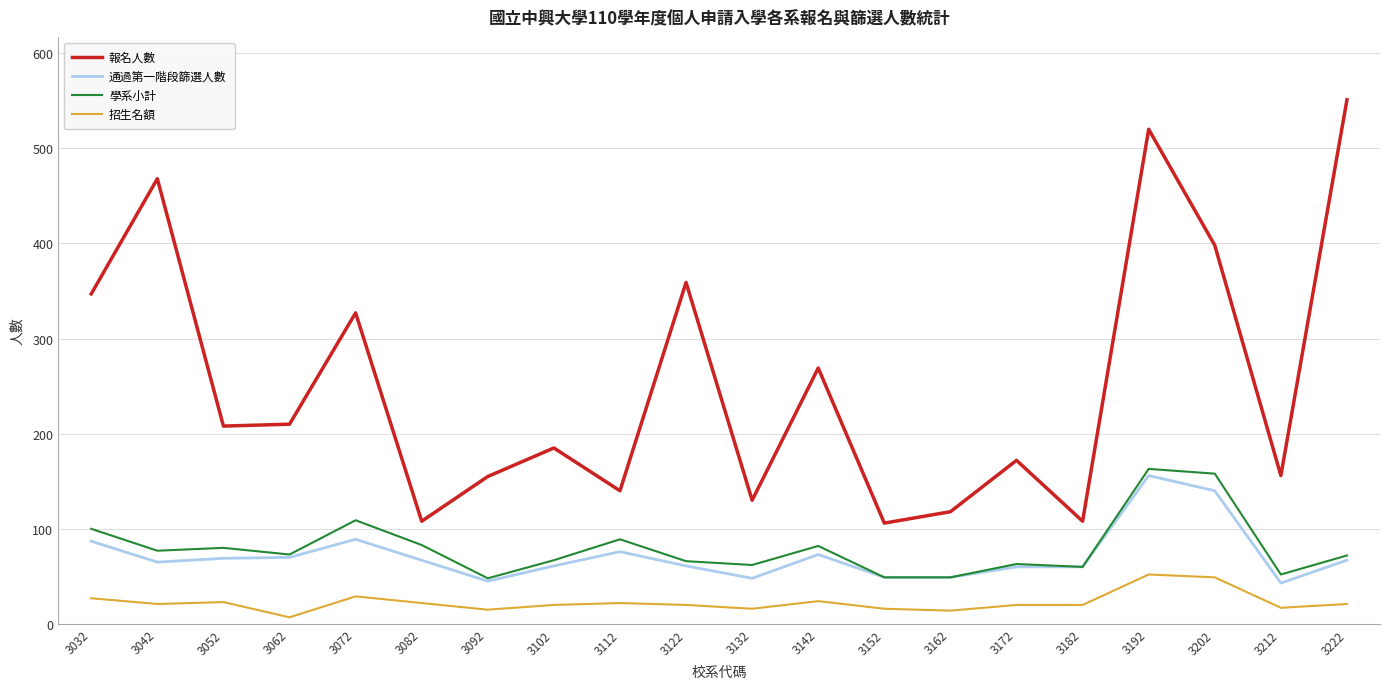

True or false: 招生名額 and 報名人數 cross at least once.

False